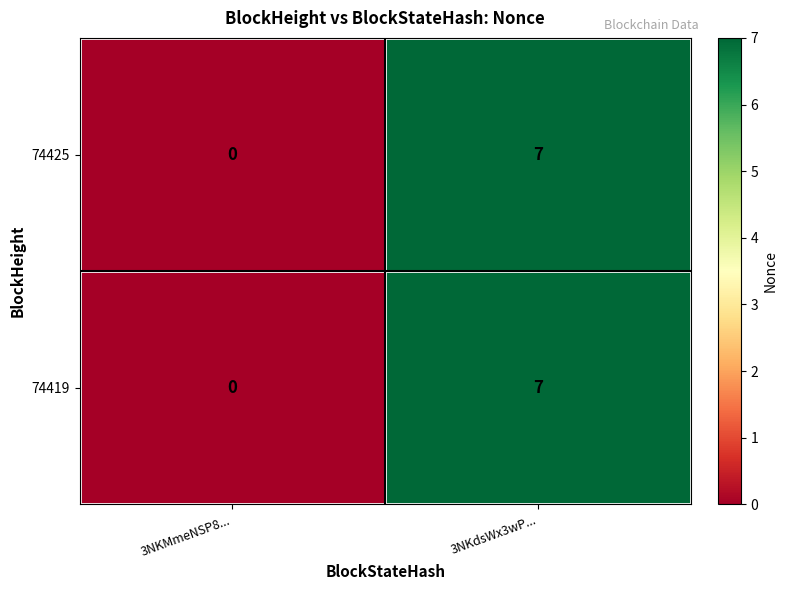

How many distinct data groups are displayed?

2